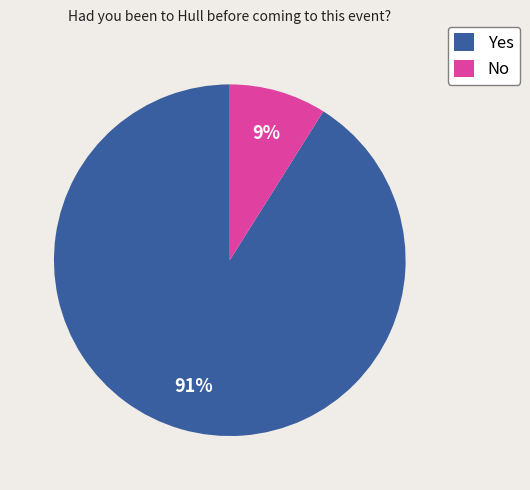

Which slice represents more than half of the pie?

Yes